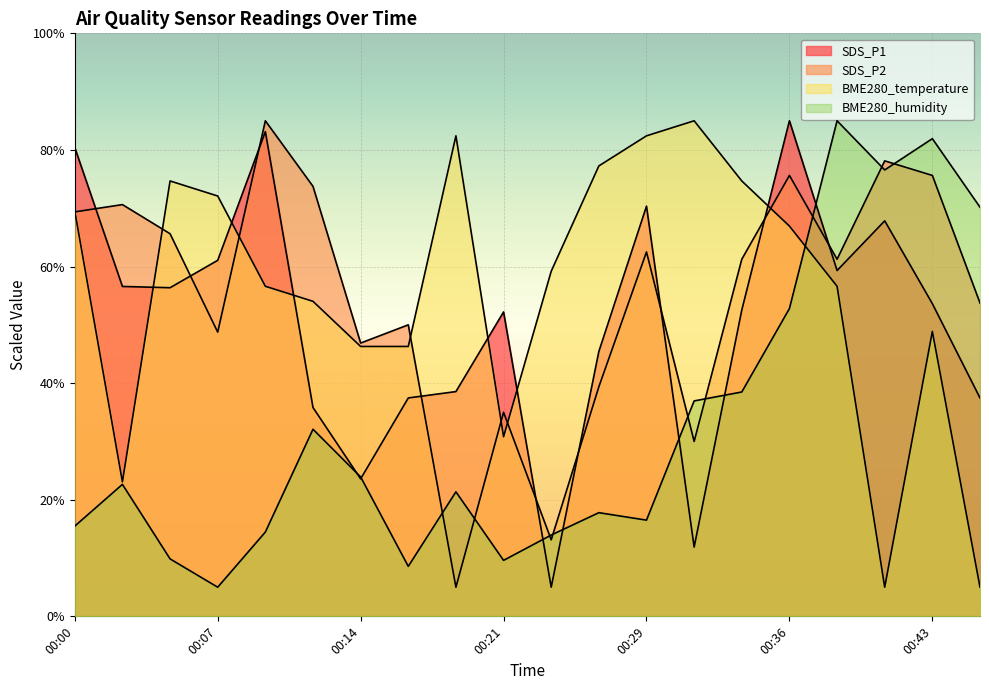

What is the difference between the highest and lowest values at 00:02?

48.0